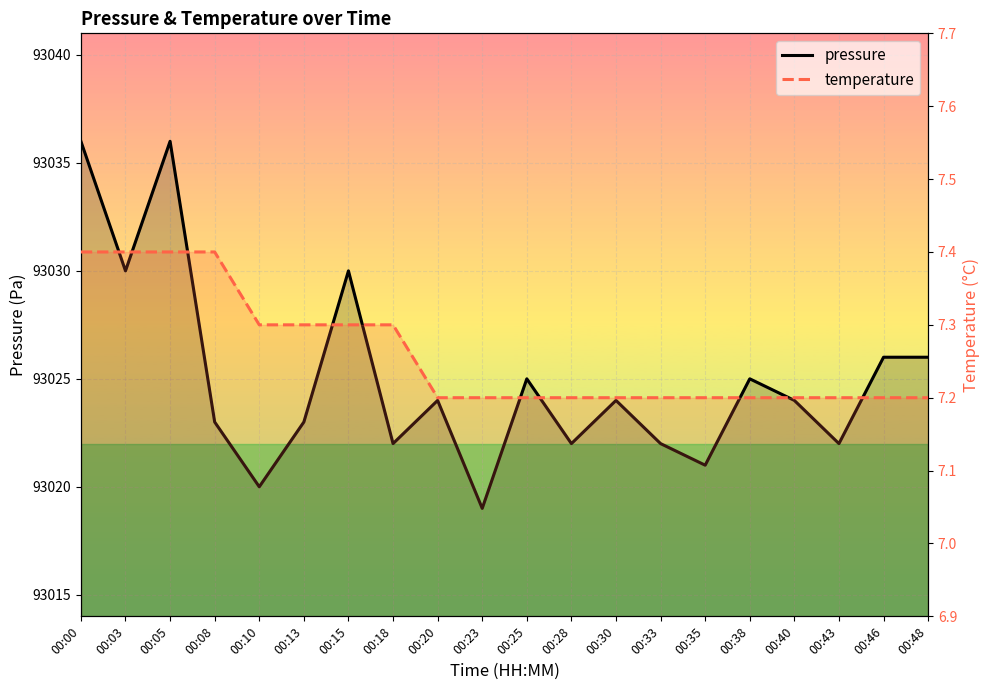

What is the greatest value displayed?

93036.0